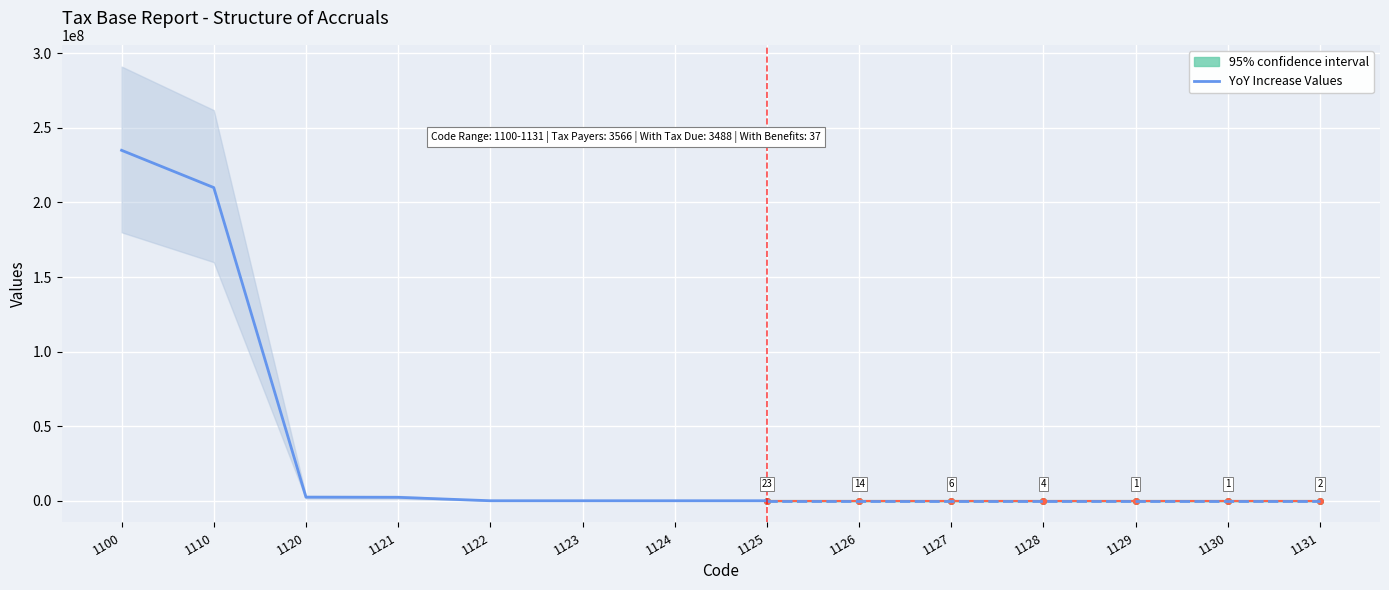

True or false: the data shows 23 at 1125.

True